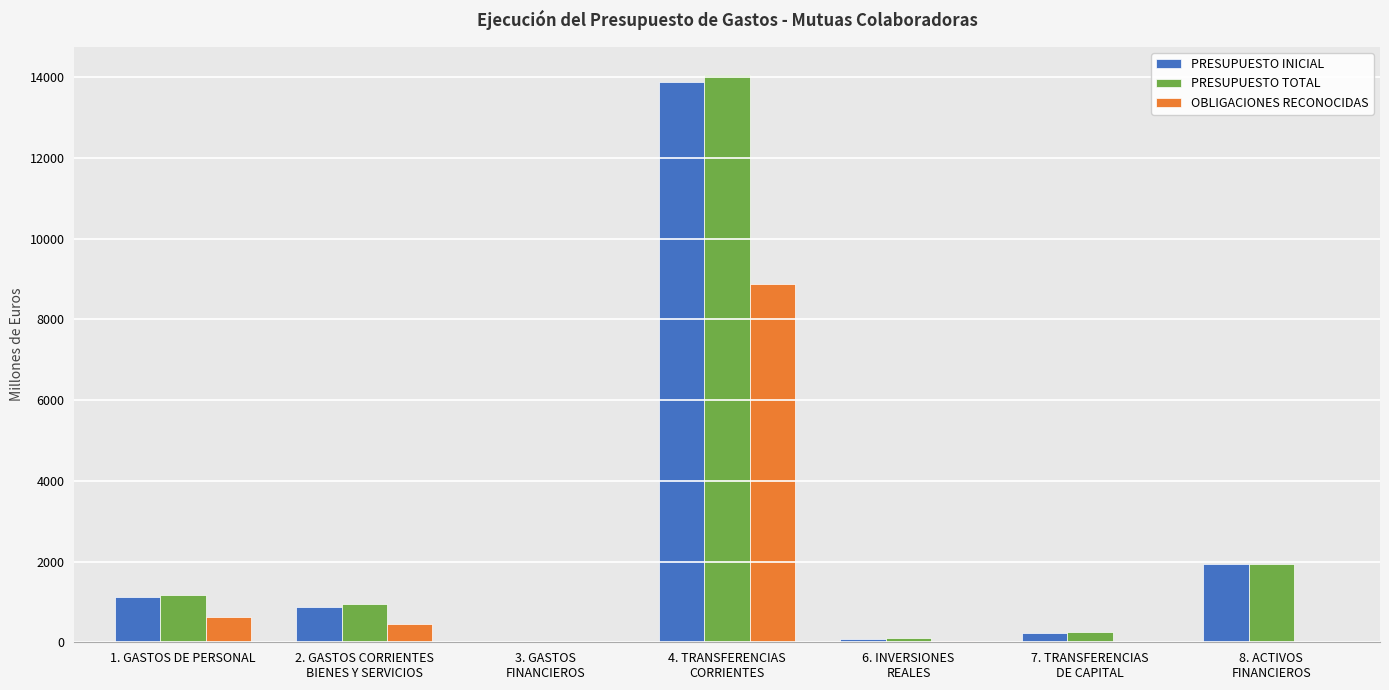

What is the total value across all series at 1. GASTOS DE PERSONAL?

2901.3